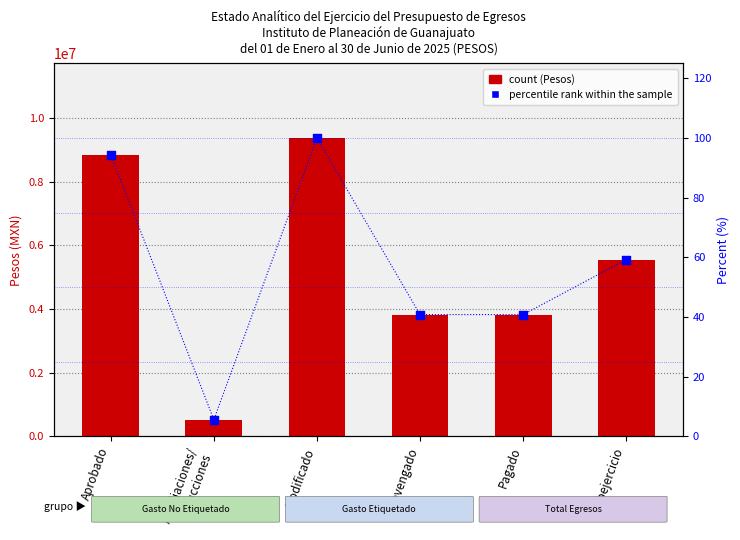

What are all the series names shown in the legend?

count, percentile rank within the sample